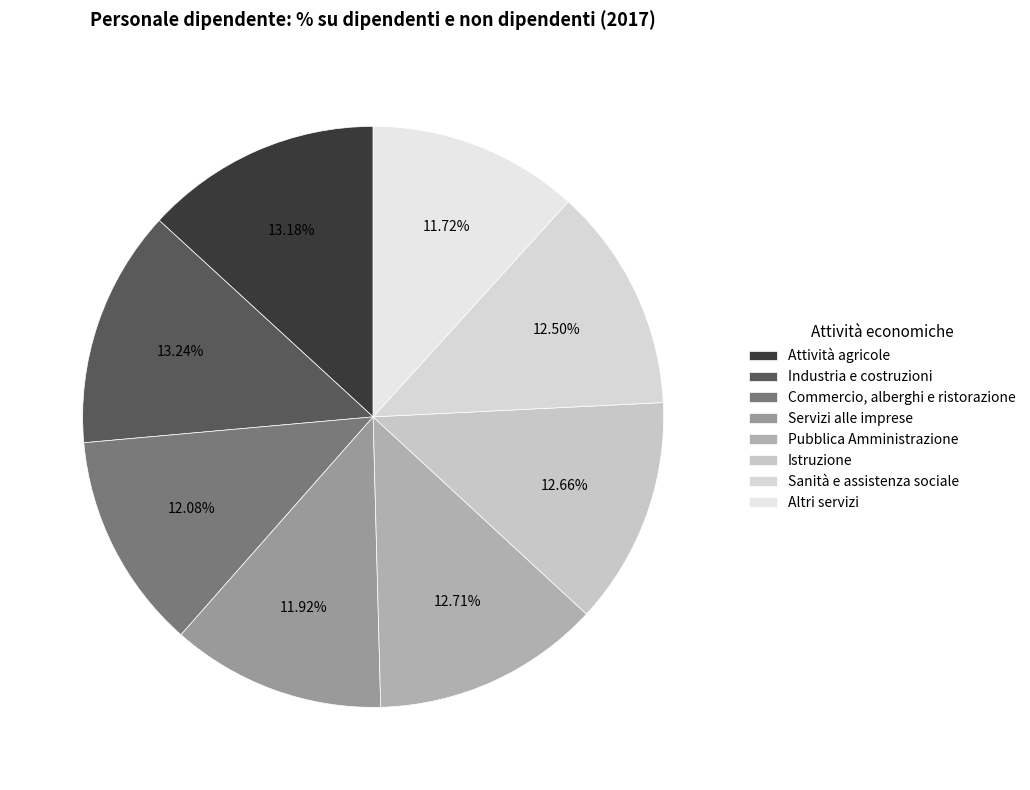

What is the smallest slice in the pie chart?

Altri servizi